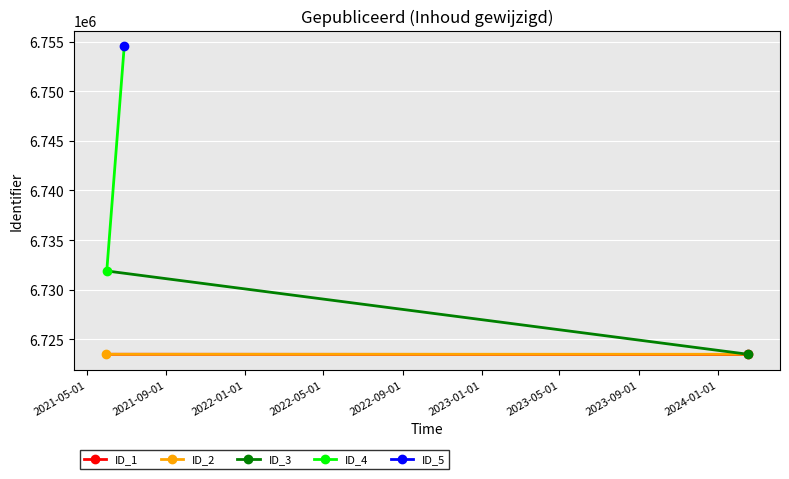

True or false: the data shows 2039984 at 2024-02-16.

False